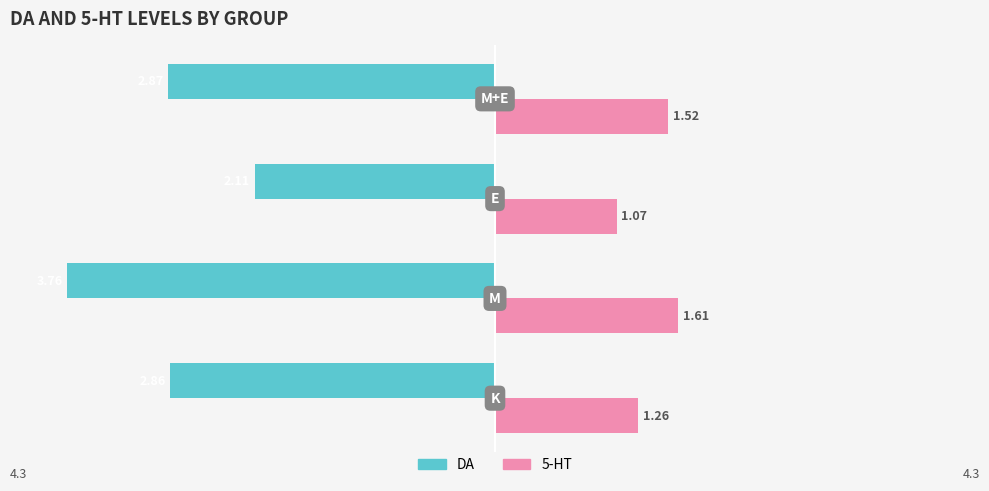

What are all the series names shown in the legend?

DA, 5-HT